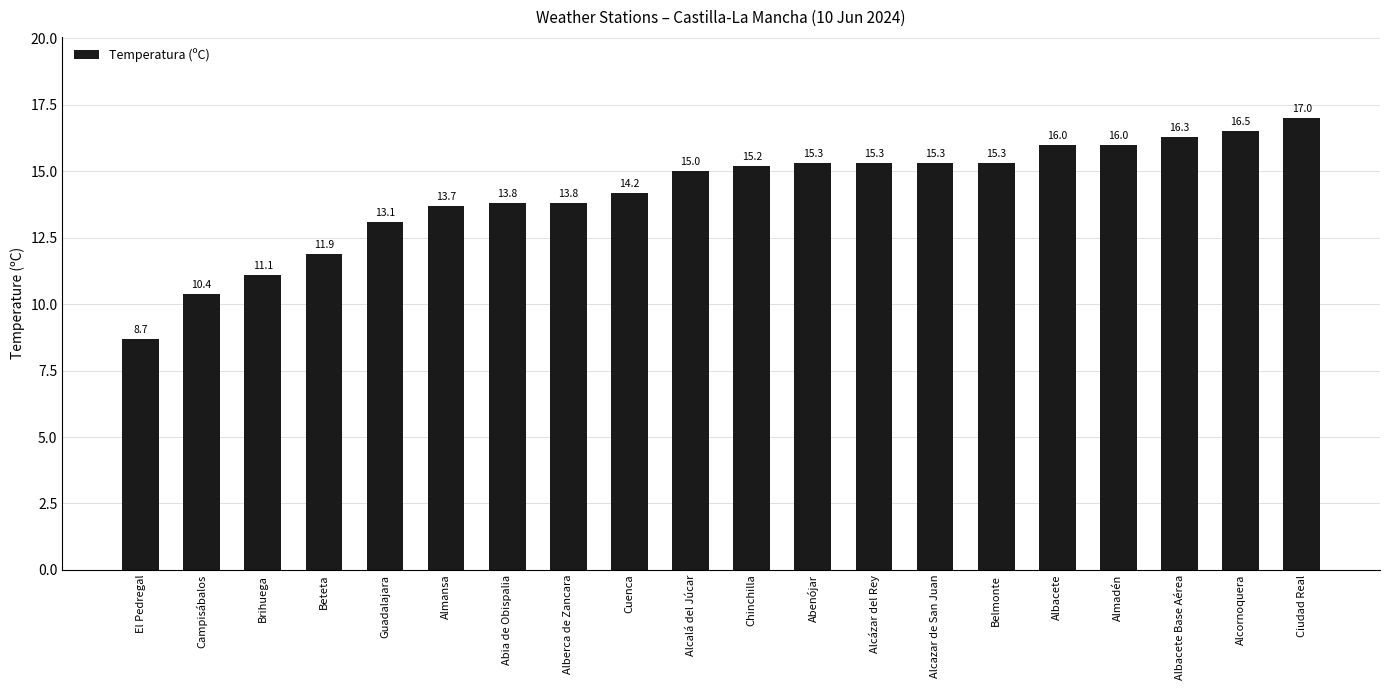

What position from the right is Belmonte?

6